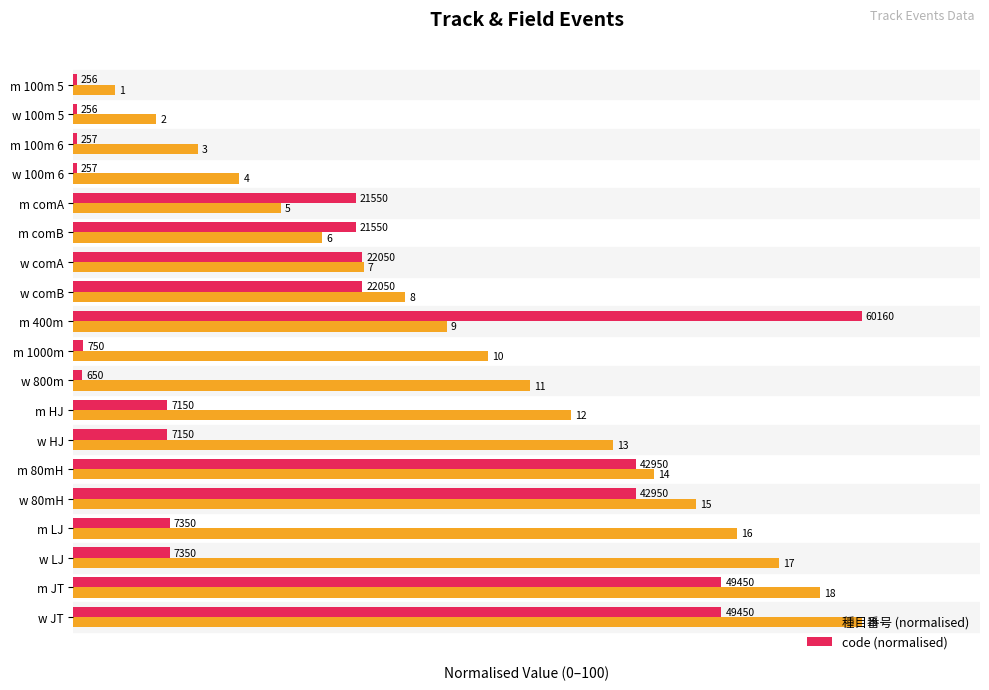

What is the sum of all code (normalised) values?

604.4